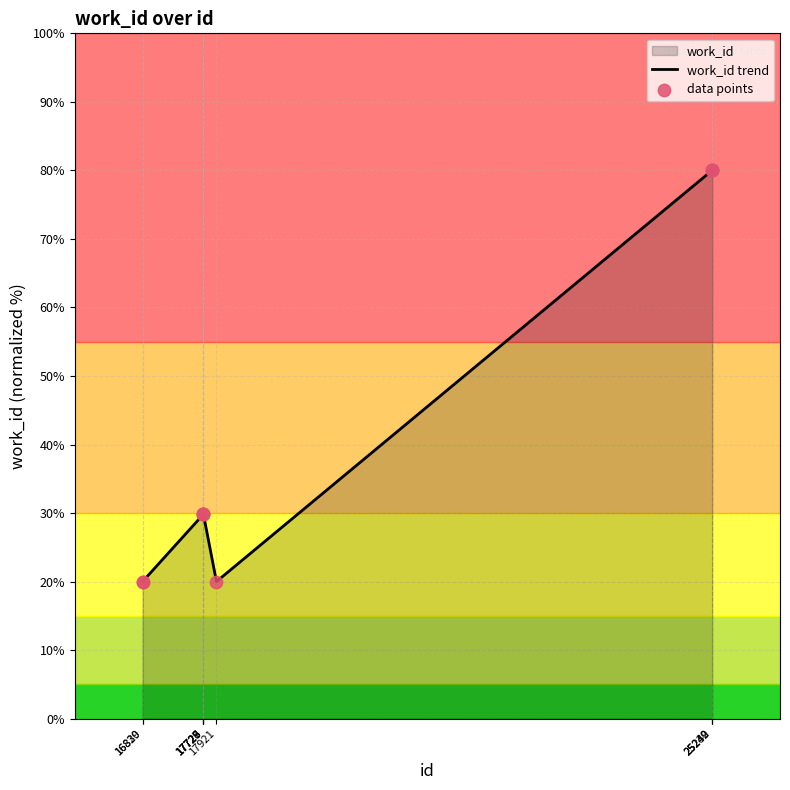

At which category is the sum across all series the highest?

25239